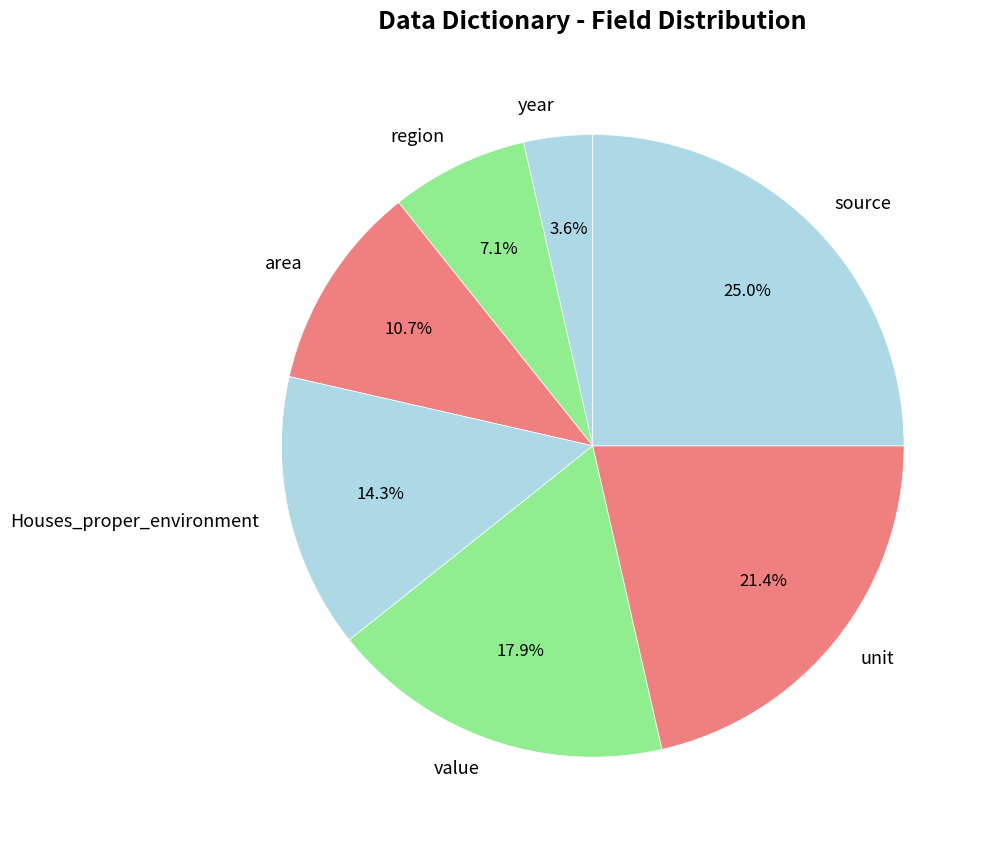

What percentage is the Houses_proper_environment slice, to the nearest percent?

14%